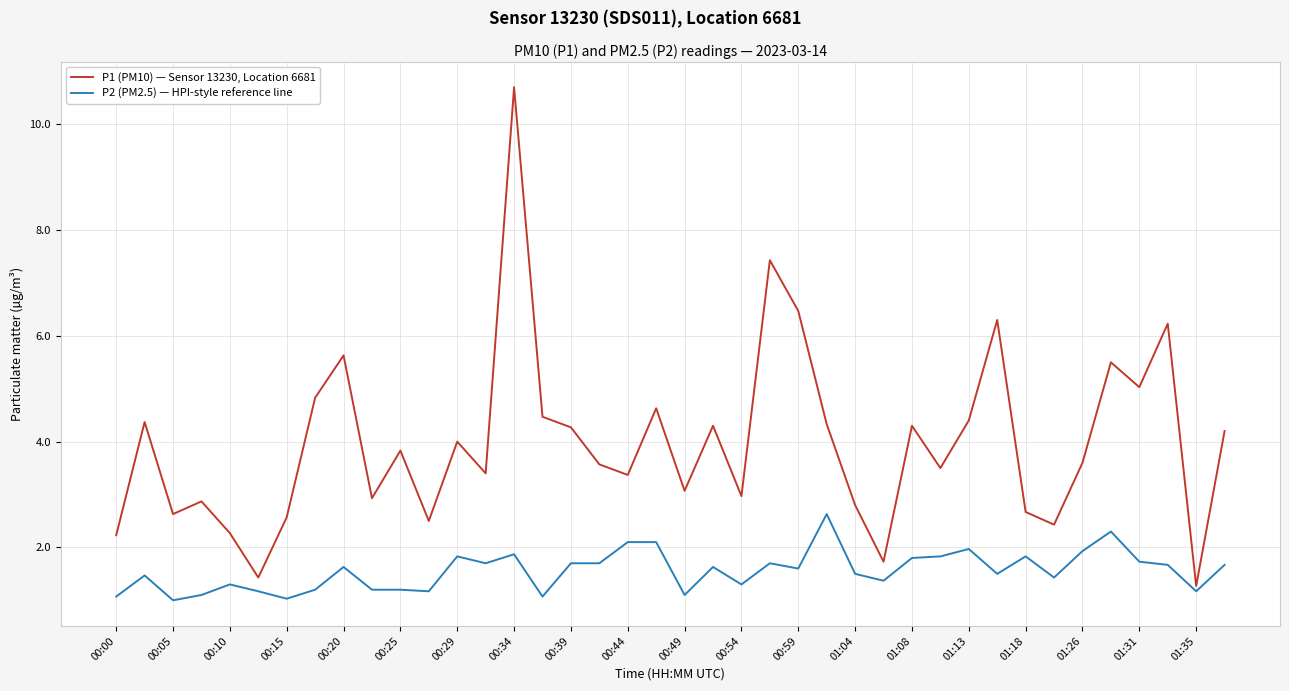

Rank the series by their average value, from highest to lowest.

P1 (PM10) — Sensor 13230, Location 6681, P2 (PM2.5) — HPI-style reference line